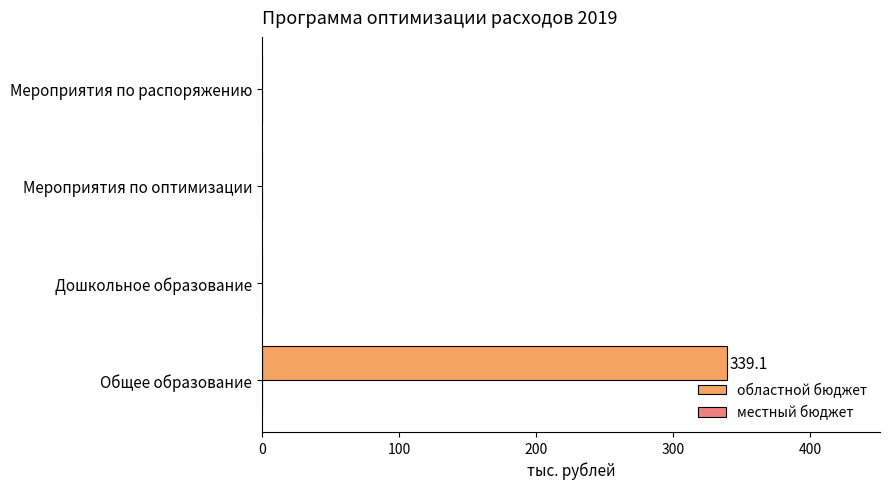

What is the maximum value shown in the chart?

339.1